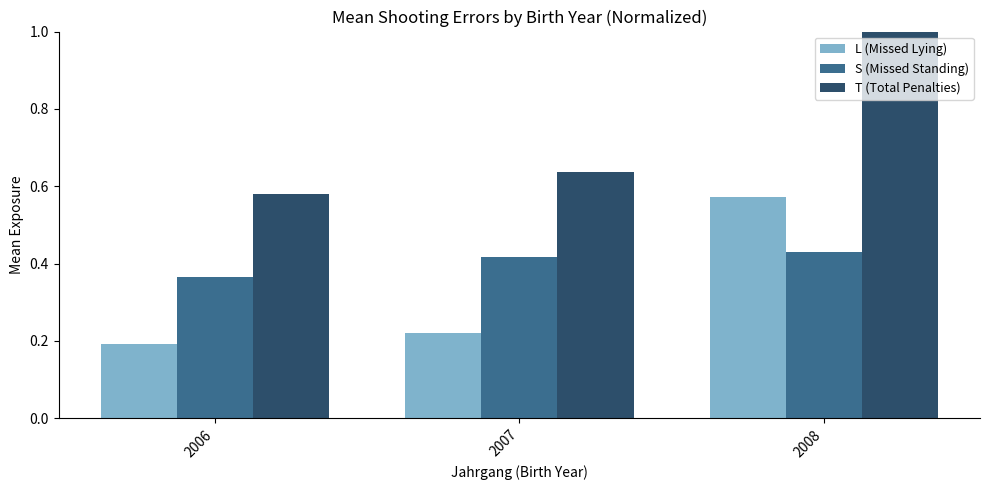

The S (Missed Standing) series shows 0.6 at 2008. True or false?

False